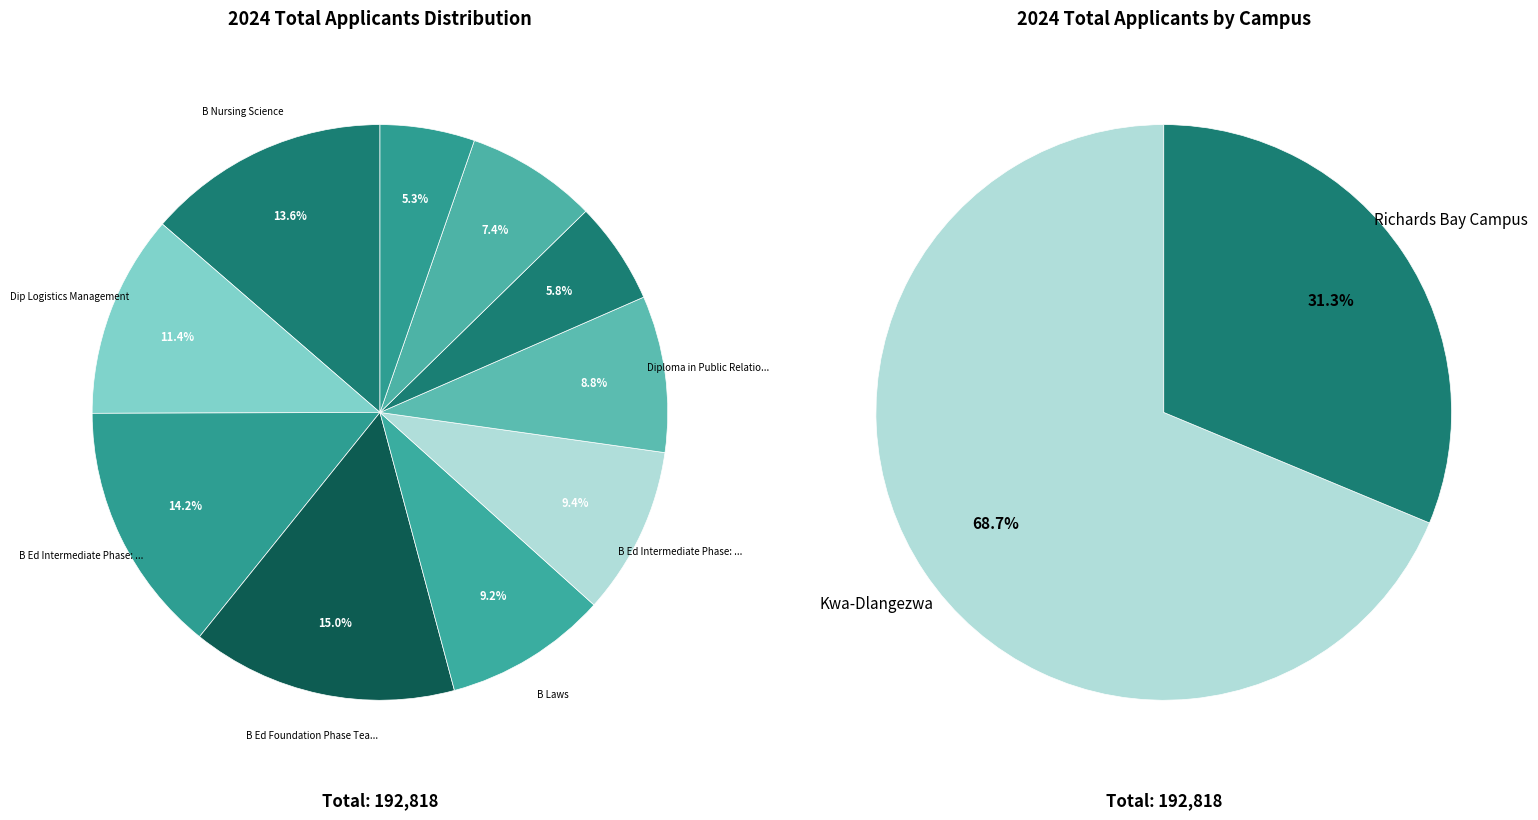

To the nearest percent, what percentage of the pie is Diploma in Public Relations Management?

9%